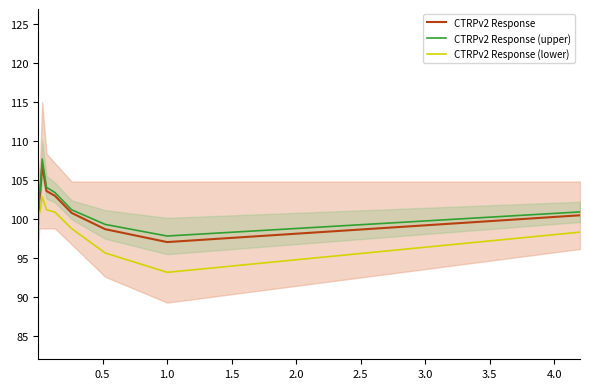

What are all the series names shown in the legend?

CTRPv2 Response, CTRPv2 Response (upper), CTRPv2 Response (lower)